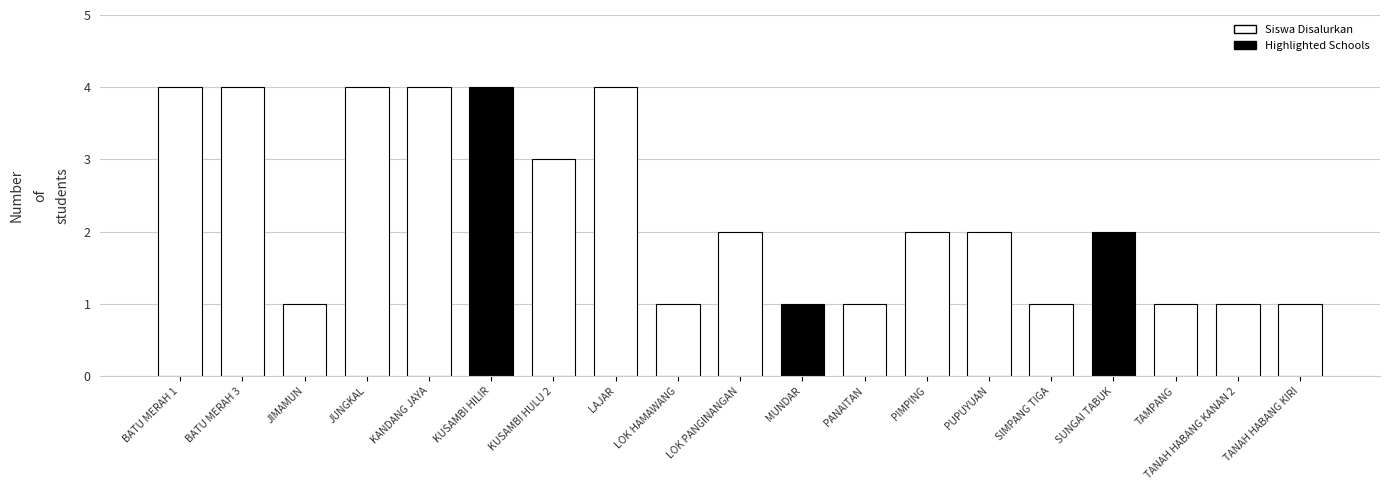

Are the bars horizontal?

No